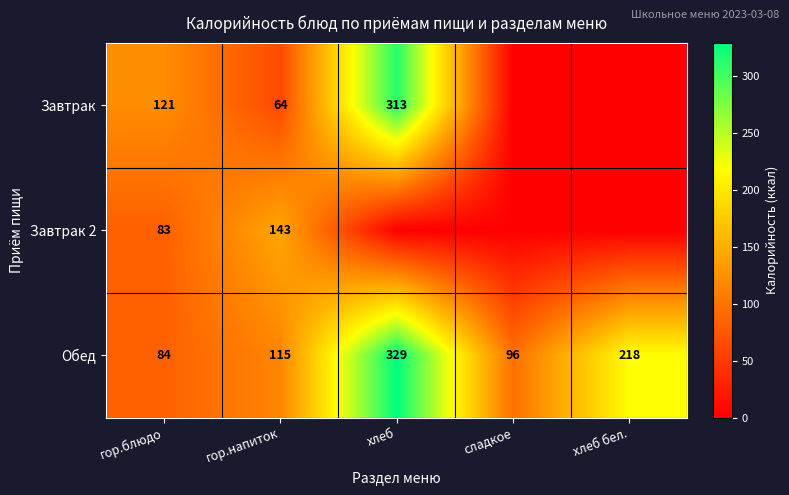

Rank the series at гор.блюдо from lowest to highest value.

Завтрак 2, Обед, Завтрак